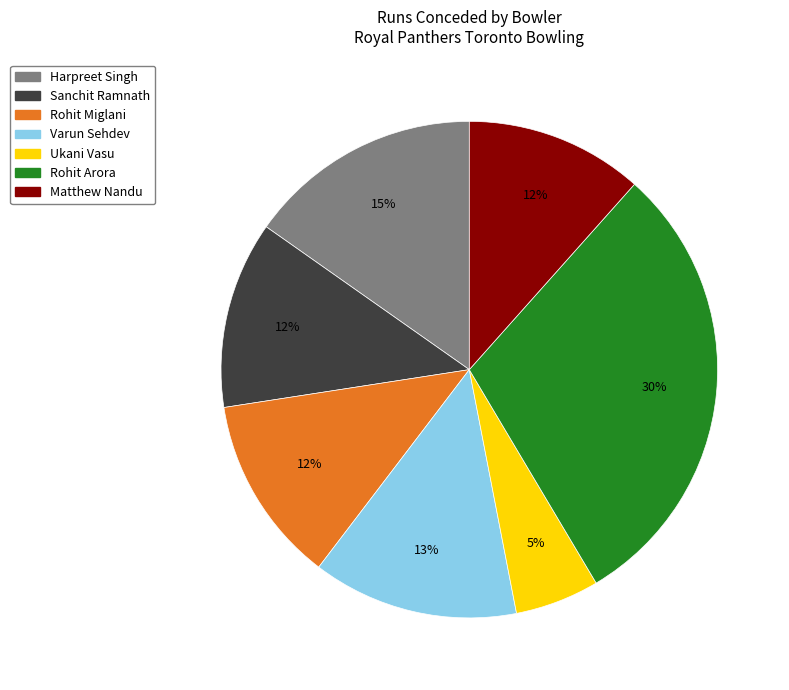

Is the sum of Varun Sehdev and Ukani Vasu greater than half?

No